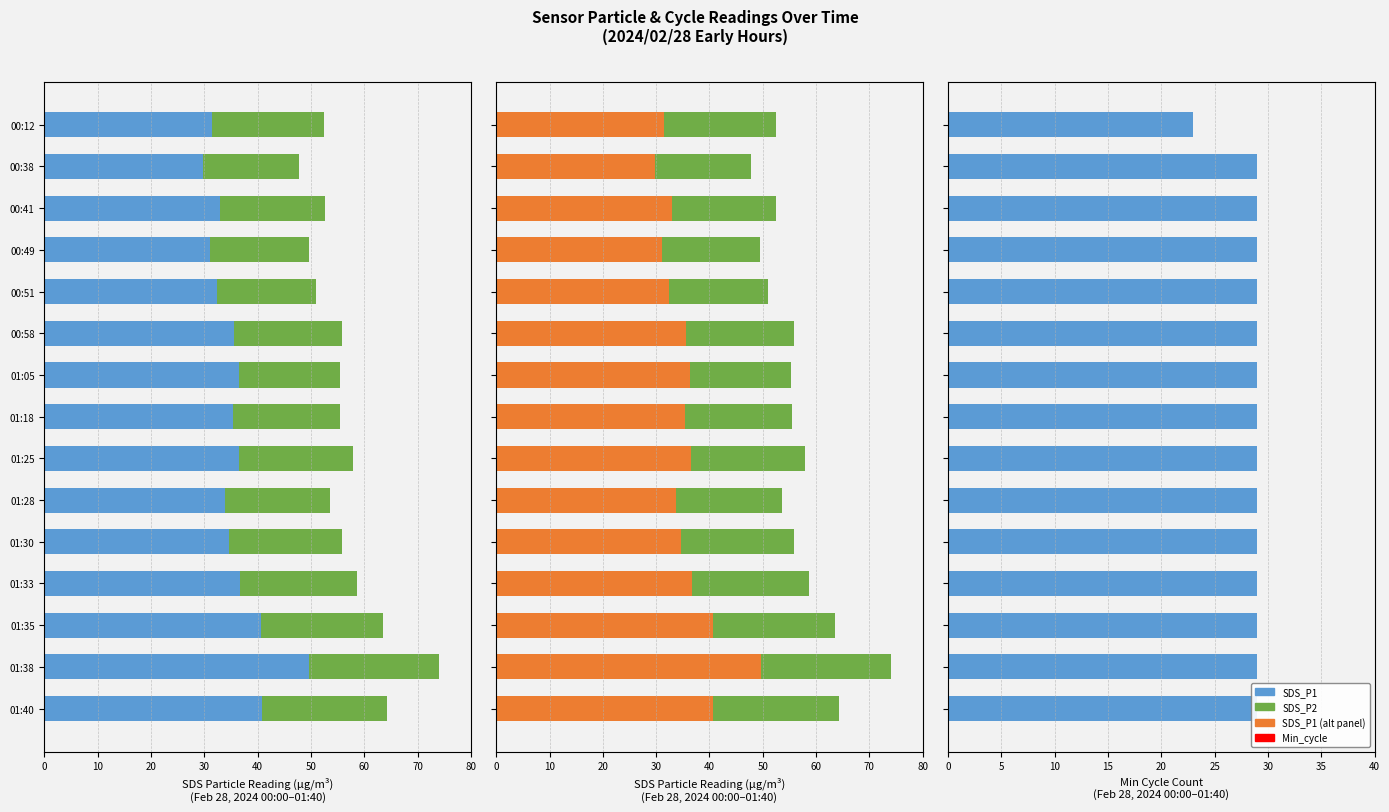

How many Min_cycle values are between 29 and 30?

14